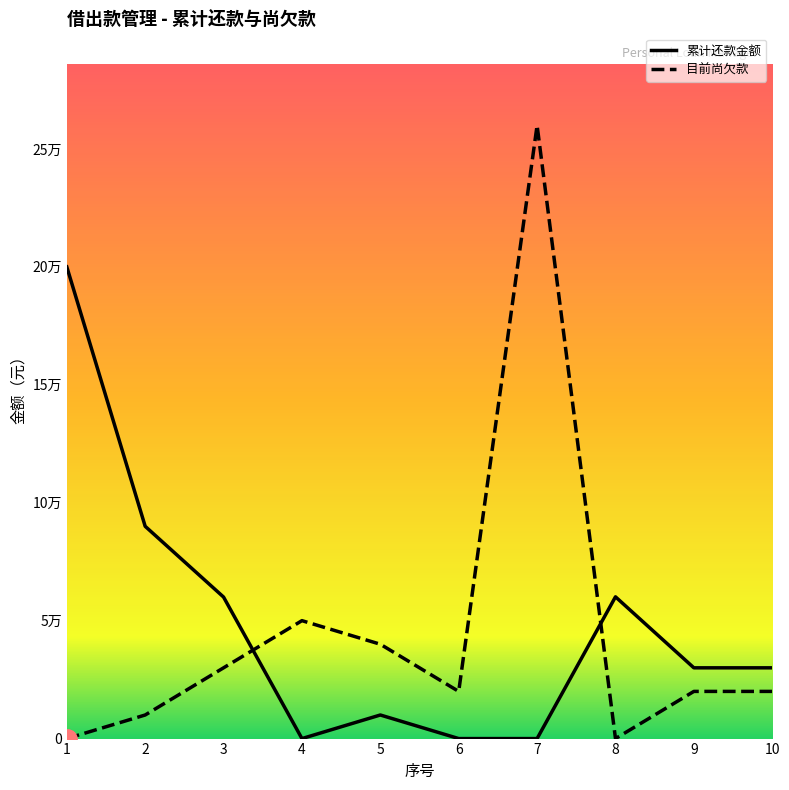

At which category is the sum across all series the highest?

7